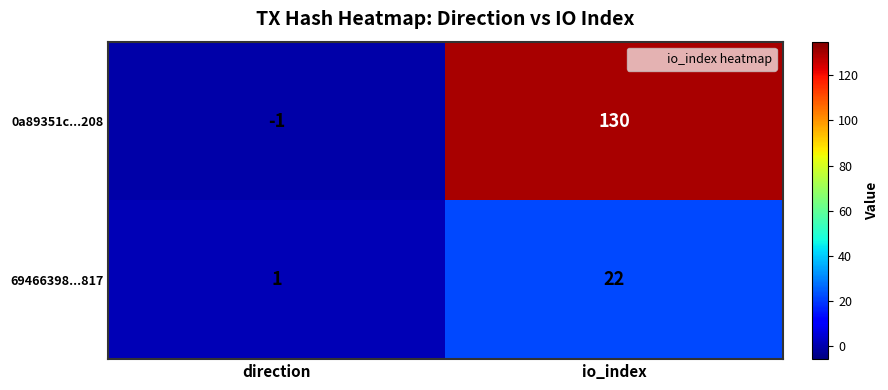

Reading left to right, list all the values displayed in this chart.

0a89351c...208: -1	130
69466398...817: 1	22